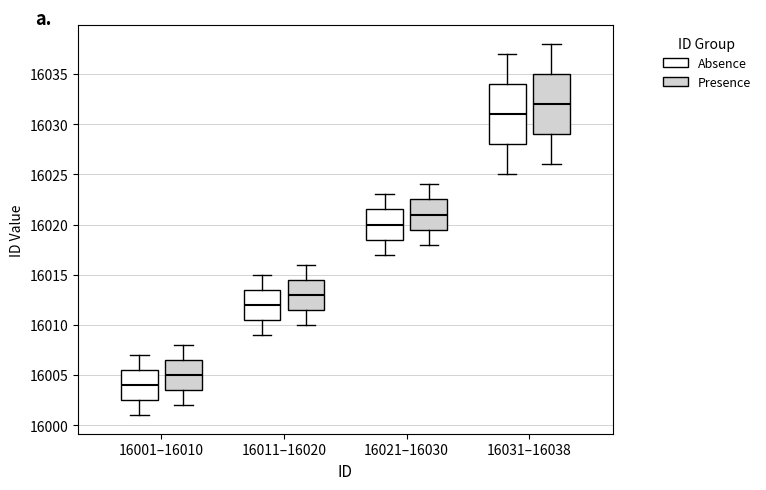

Which box has the highest median line?

16031–16038 (Presence)